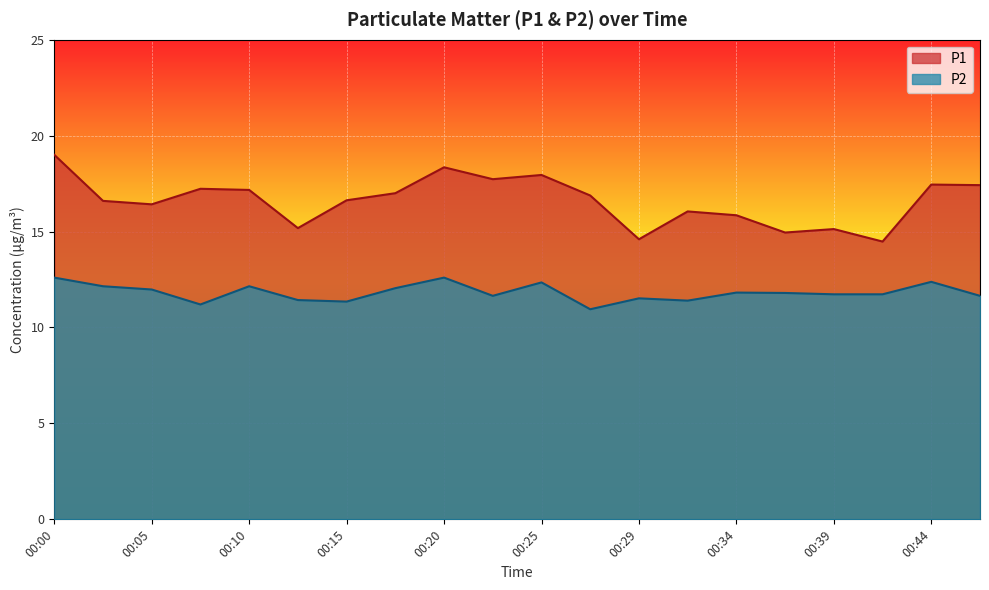

What value does the P2 series have at 00:39?

11.7